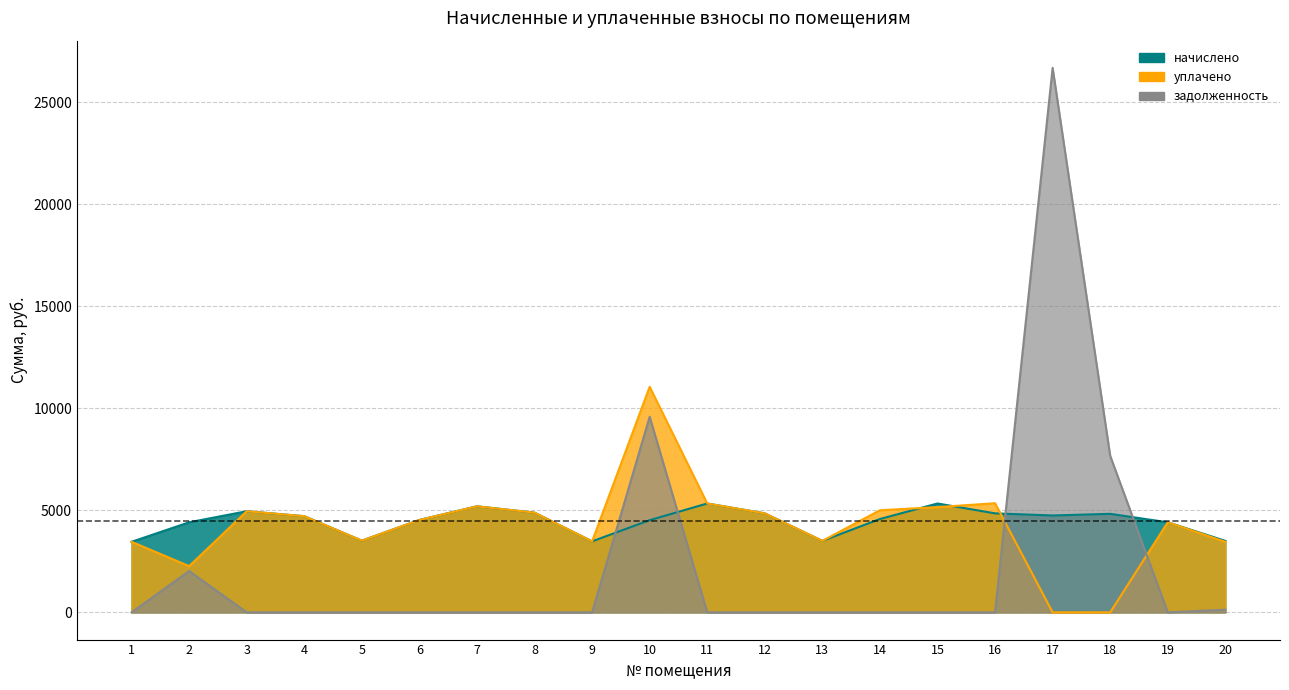

Which series changed the most between 4 and 11?

начислено